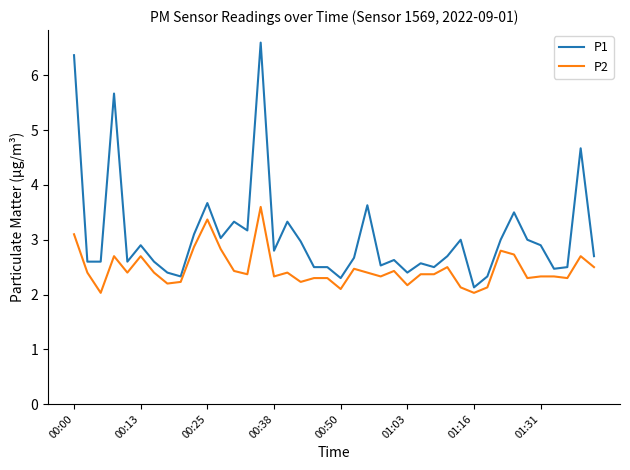

What is the difference between the second highest and minimum values in the P1 series?

4.2